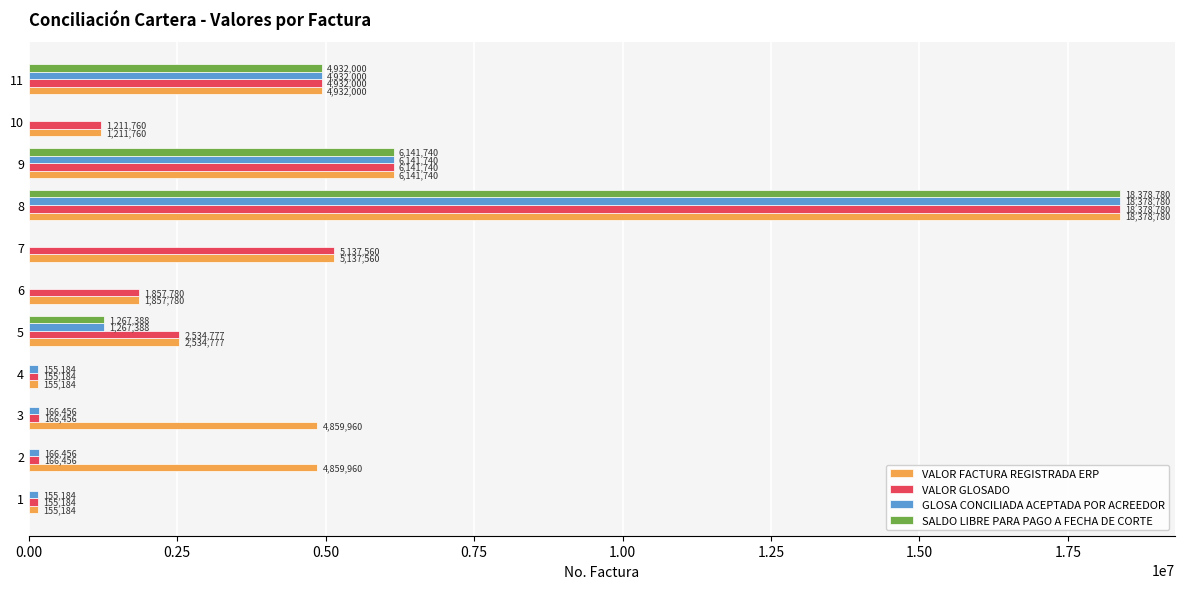

Is it true that VALOR FACTURA REGISTRADA ERP equals 6870084 at 3?

False